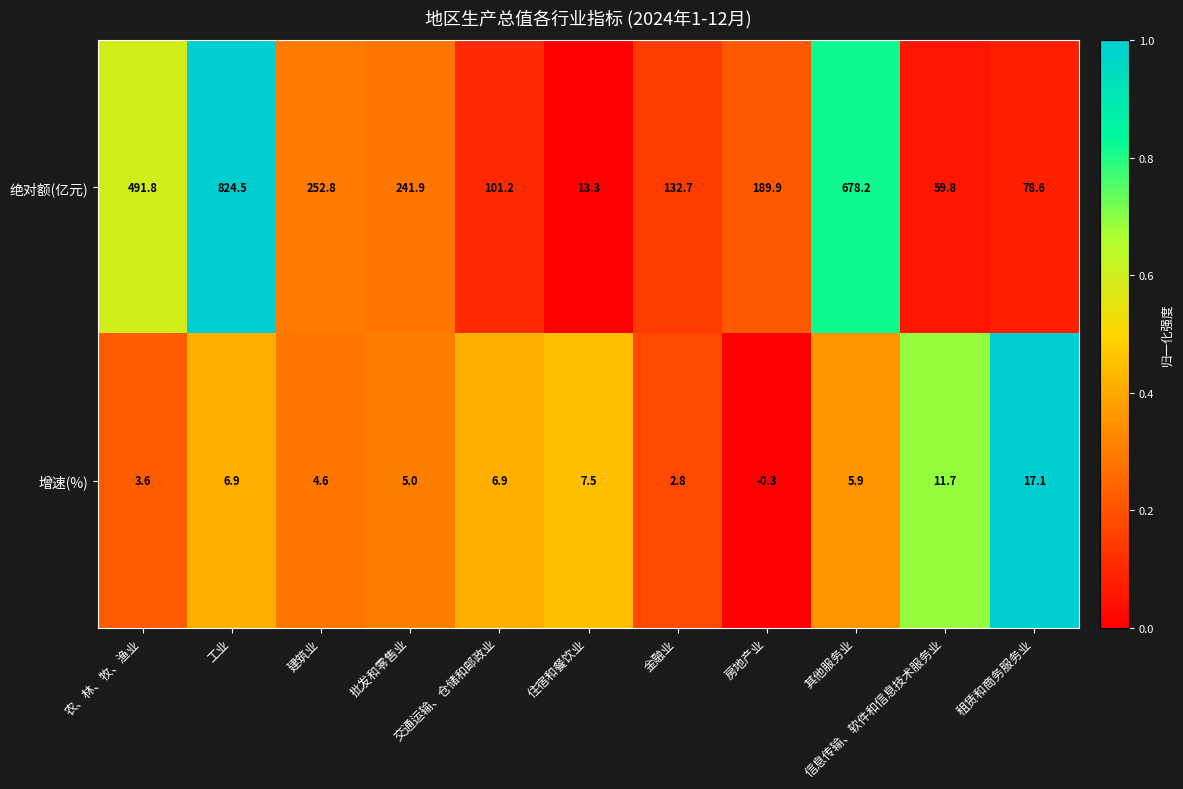

What is the total value across all series at 工业?

831.4